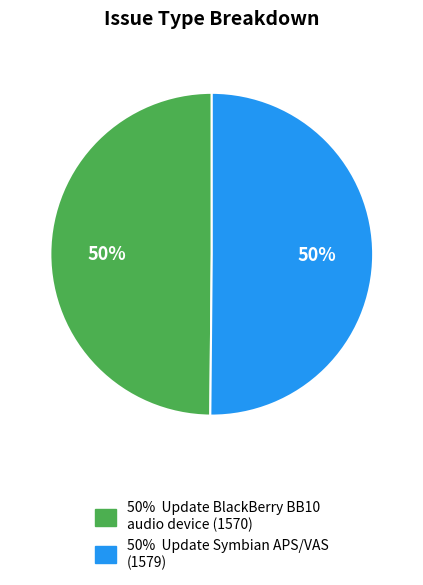

To the nearest percent, what portion does 50% Update BlackBerry BB10 audio device (1570) represent?

50%